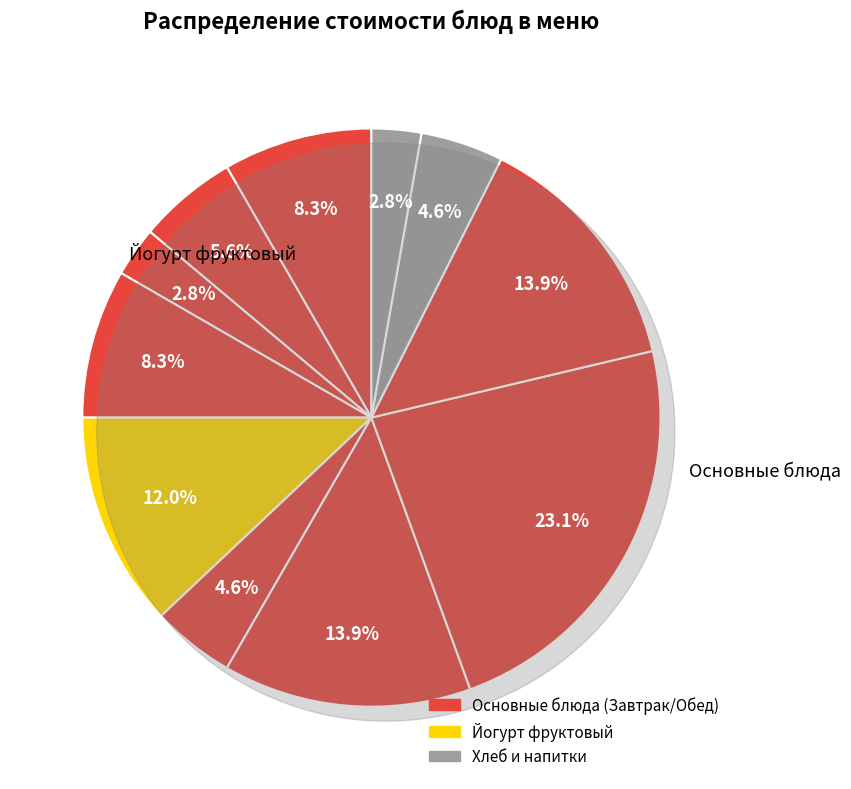

Is Хлеб ржано-пшеничный the majority of the pie?

No